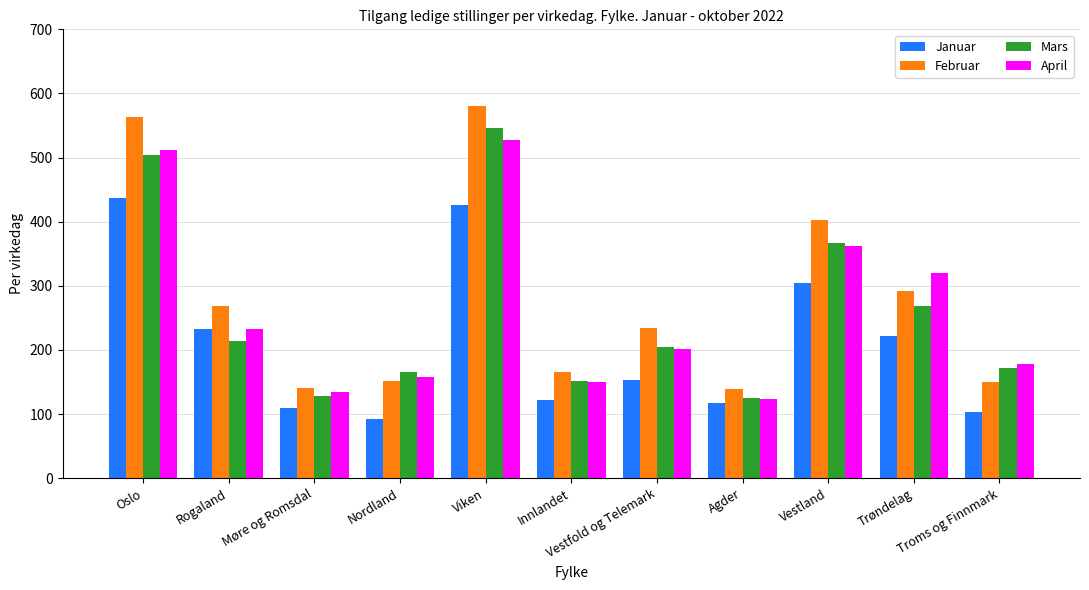

Count the number of data series in this chart.

4